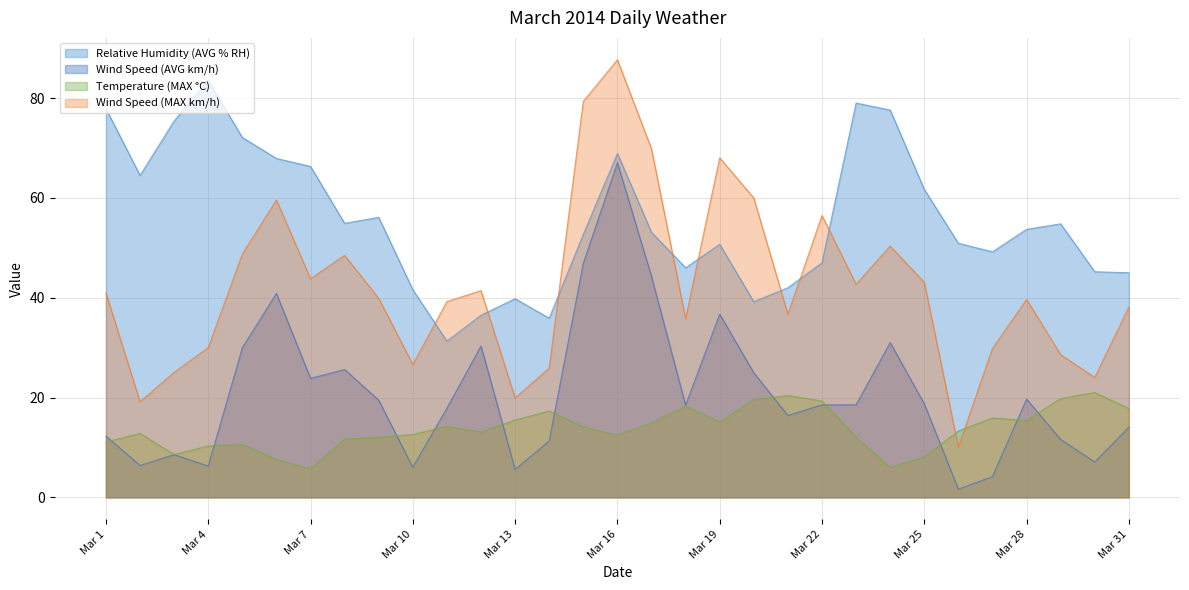

In Wind Speed (AVG km/h), how many points are lower than both neighbors (excluding endpoints)?

9